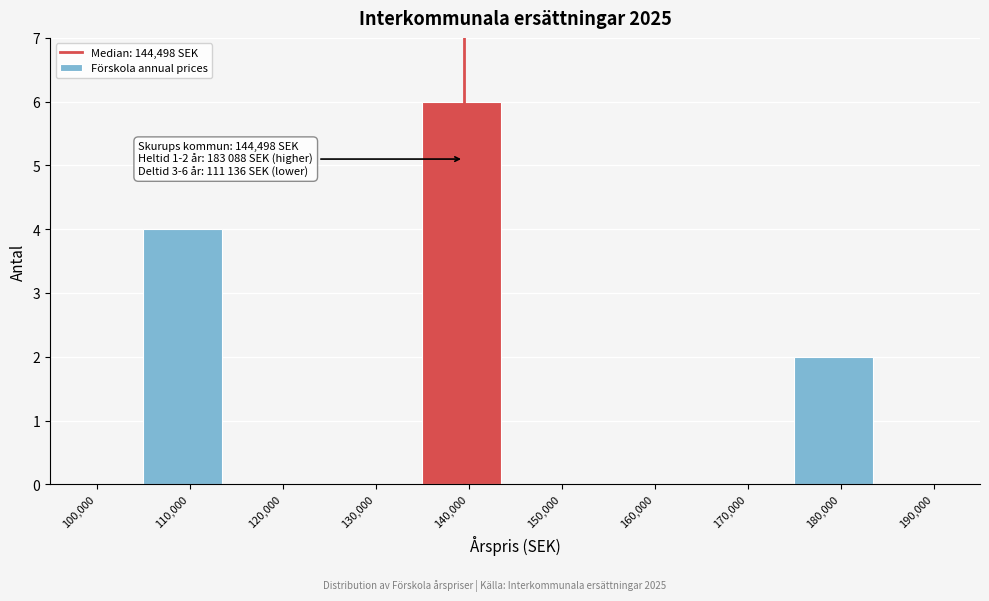

Reading right to left, extract all data points from this chart.

190,000=0	180,000=2	170,000=0	160,000=0	150,000=0	140,000=6	130,000=0	120,000=0	110,000=4	100,000=0